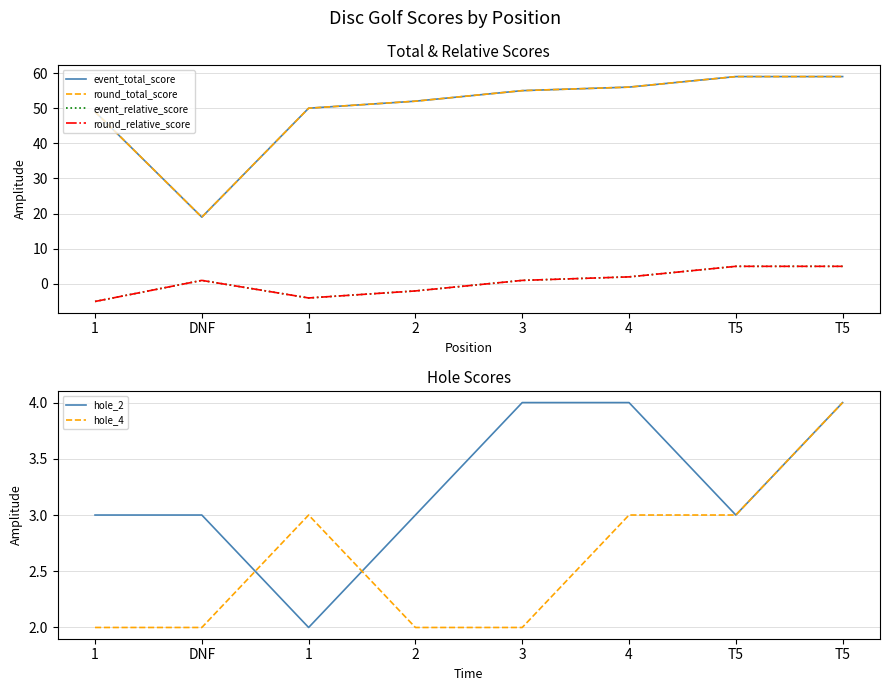

What is the difference between the event_relative_score values at 1 and 4?

7